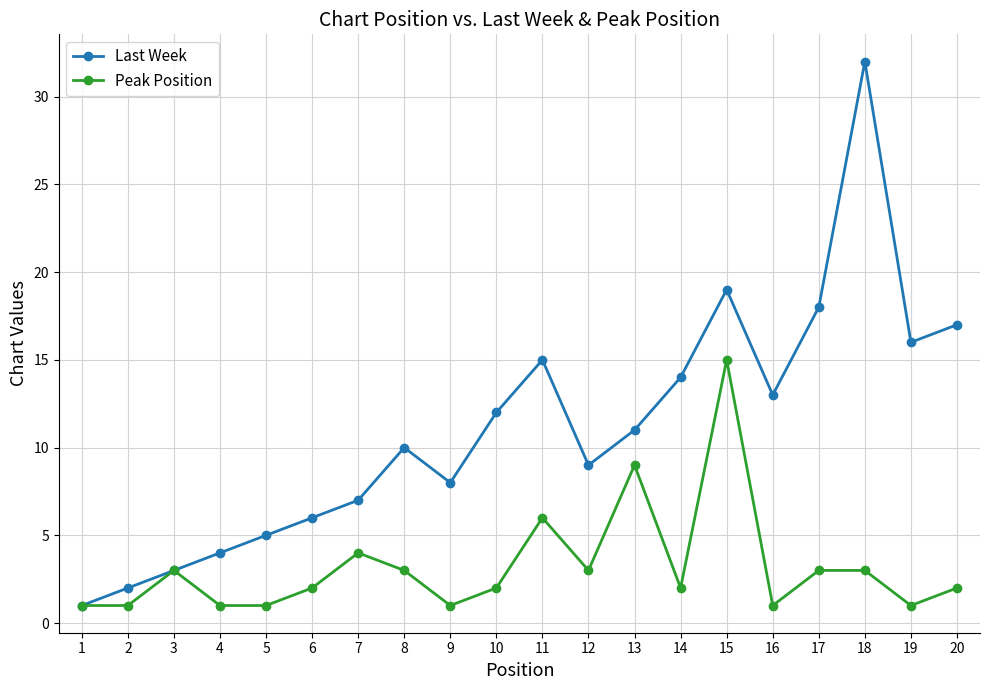

Which series changed the most between 5 and 8?

Last Week